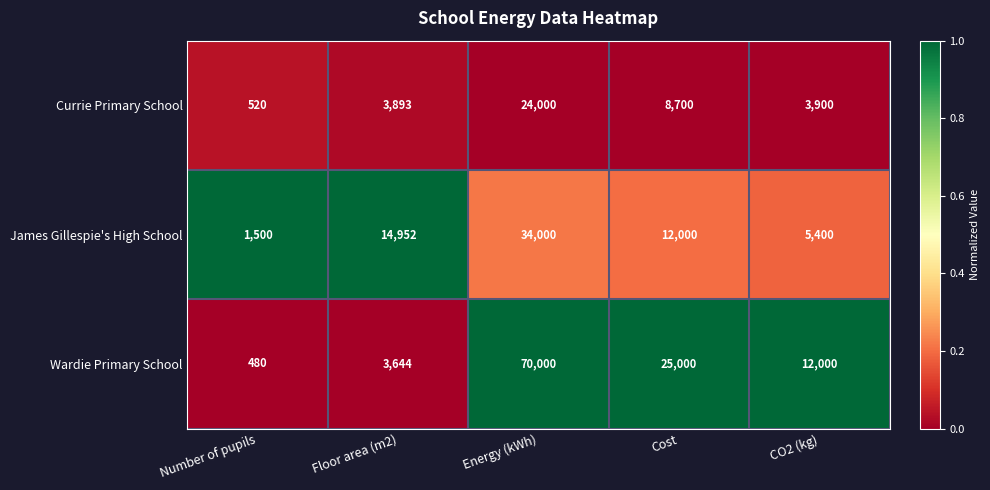

Where is Wardie Primary School nearest to the value 35240?

Cost